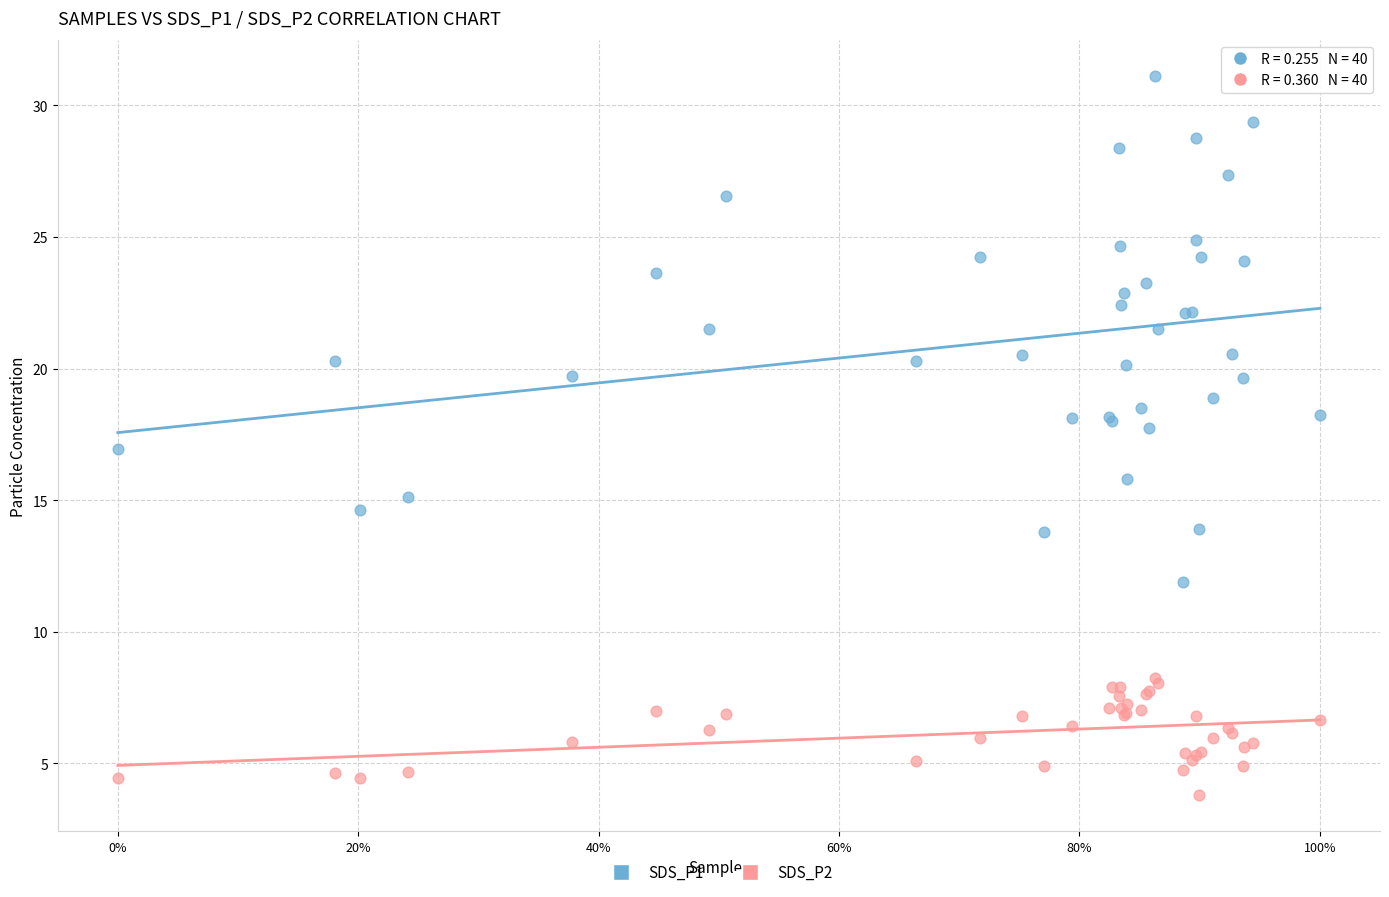

Which series has the largest Y range (max minus min)?

SDS_P1